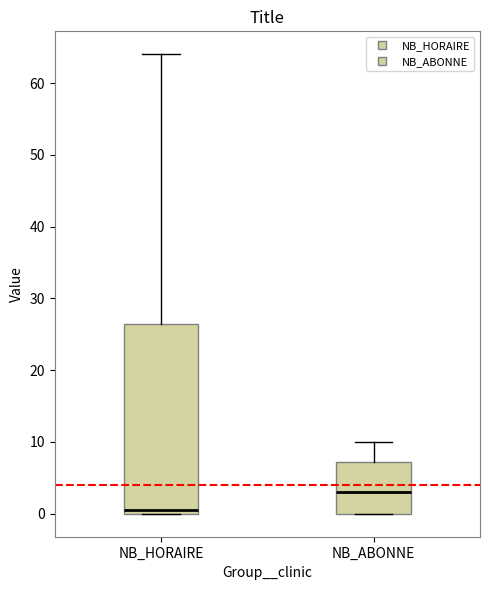

Which box has the highest median line?

NB_ABONNE